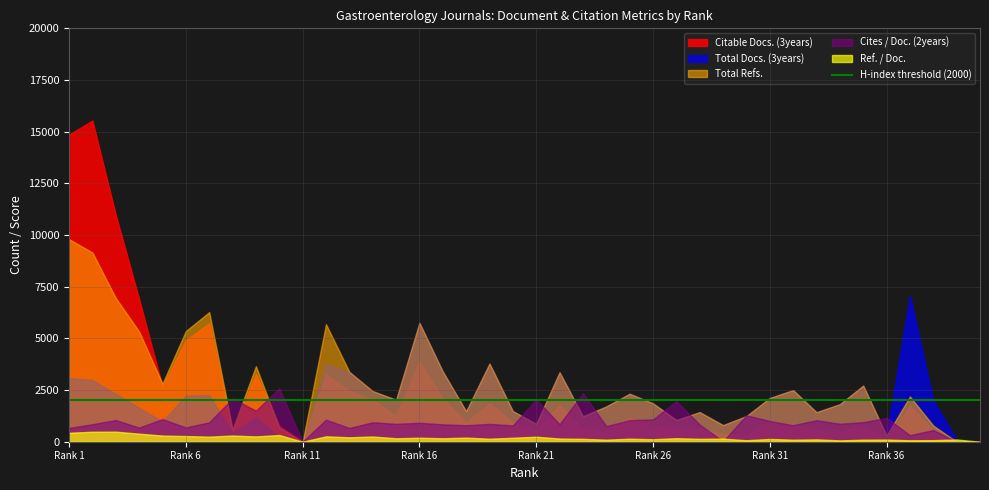

Which series has the widest spread of values?

Citable Docs. (3years)